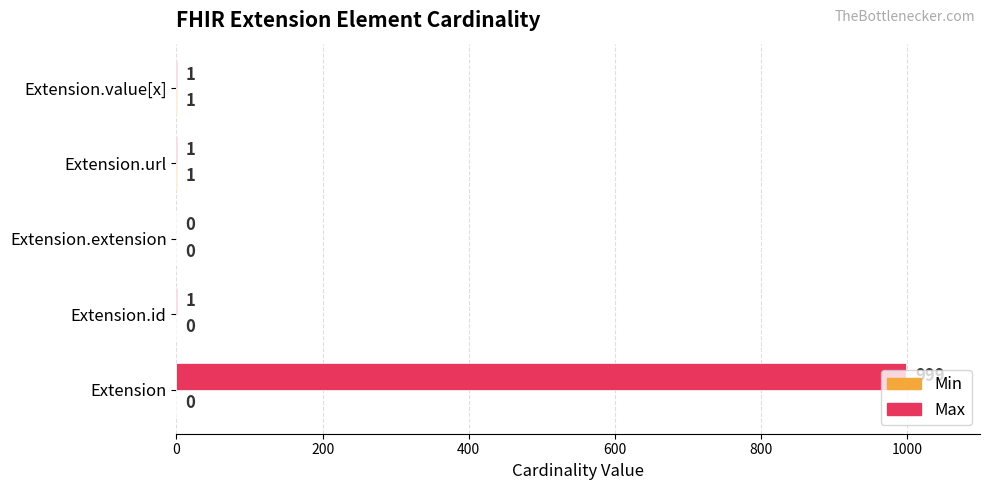

What value does the Max series have at Extension, to the nearest 100?

1000